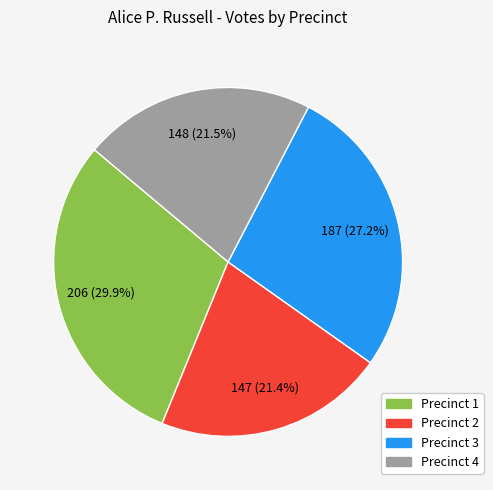

To the nearest percent, what is the combined percentage of Precinct 1 and Precinct 2?

51%